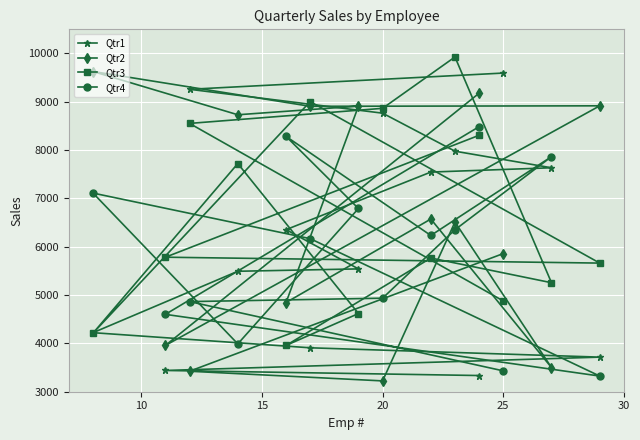

Which series has the largest range (max minus min)?

Qtr2